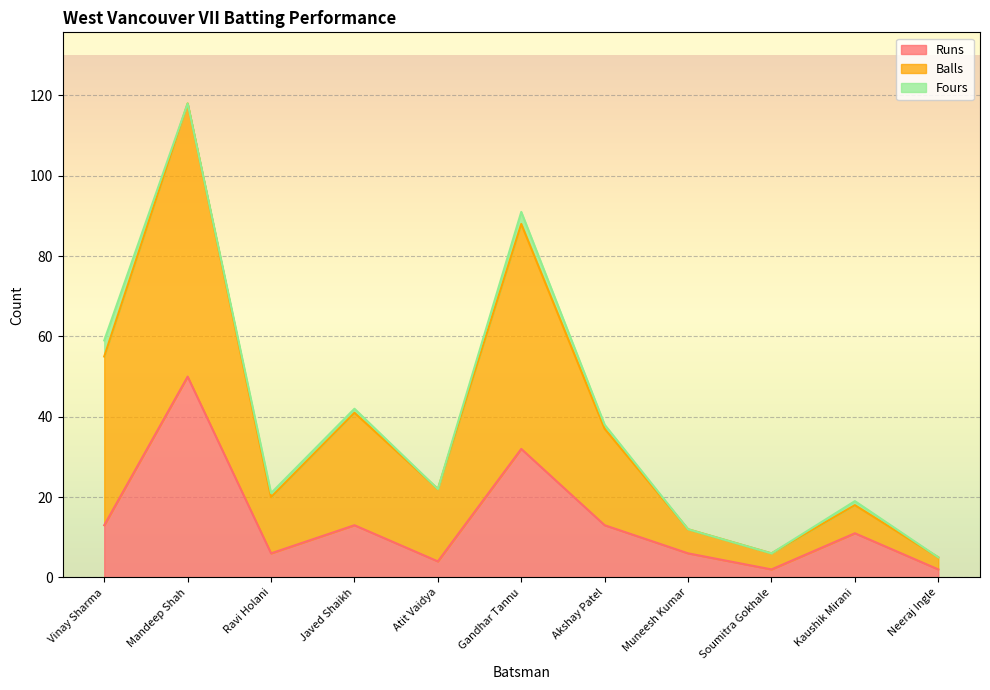

What is the average value of the Runs series?

14